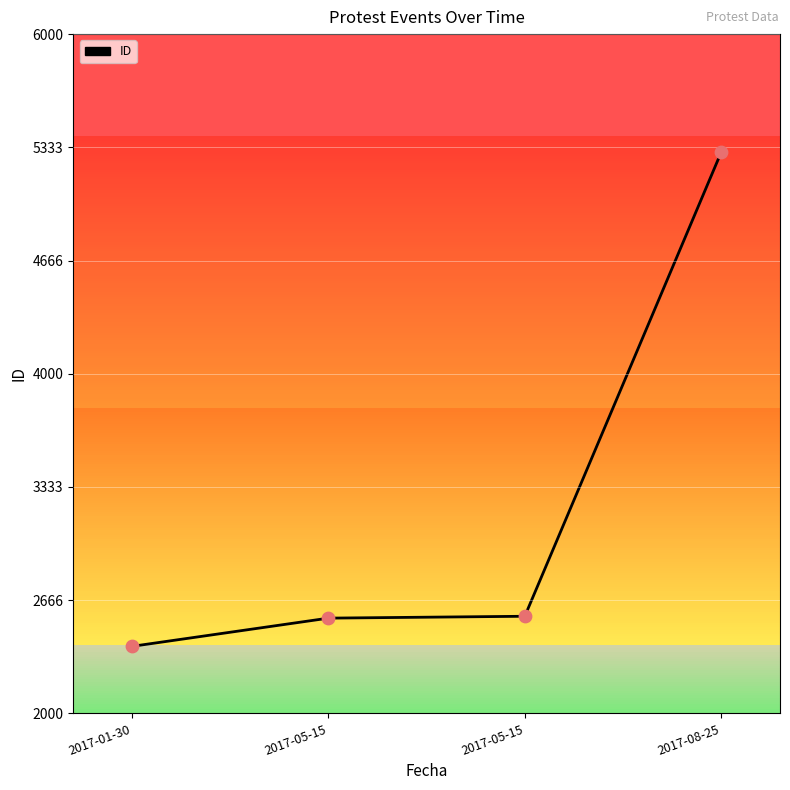

Which has a higher value, 2017-05-15 or 2017-08-25?

2017-08-25